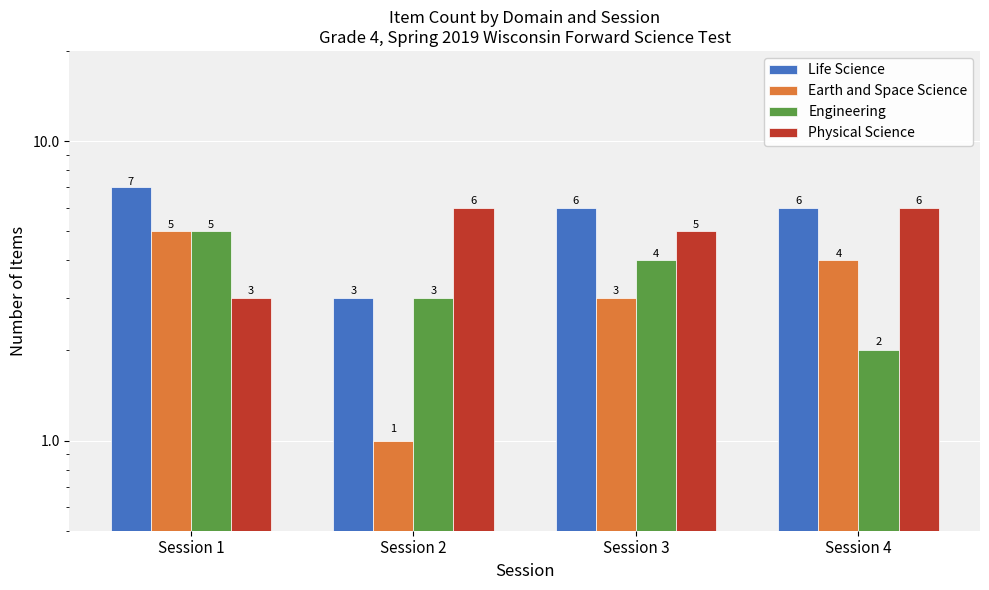

What is the average value of the Life Science series?

6